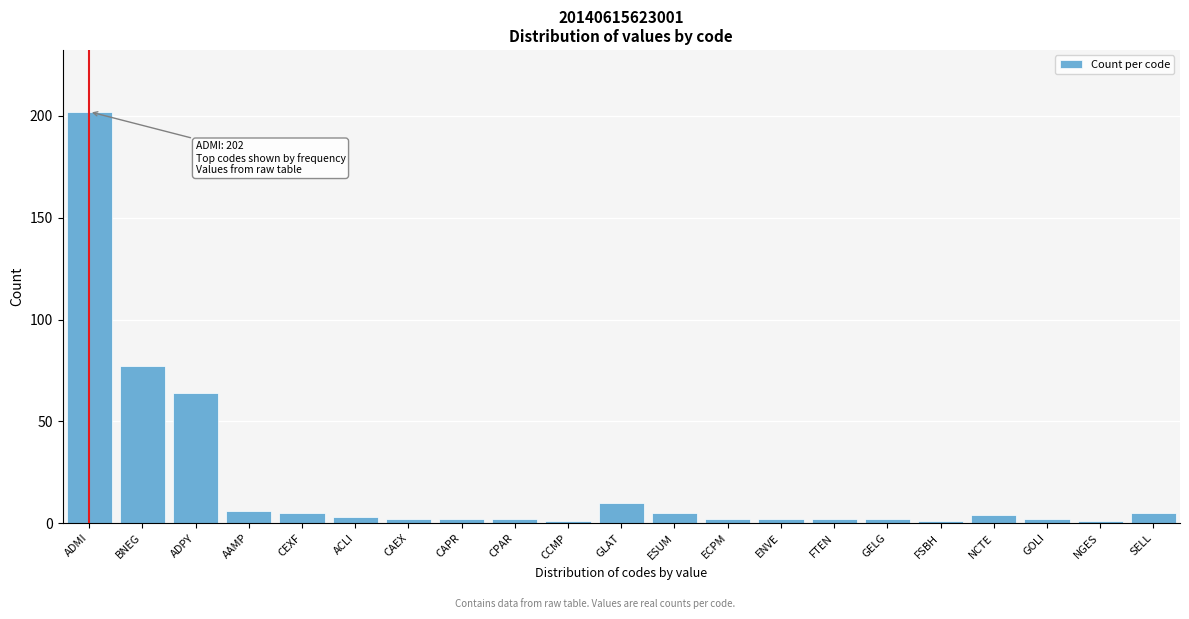

Reading left to right, list all the values displayed in this chart.

ADMI=202	BNEG=77	ADPY=64	AAMP=6	CEXF=5	ACLI=3	CAEX=2	CAPR=2	CPAR=2	CCMP=1	GLAT=10	ESUM=5	ECPM=2	ENVE=2	FTEN=2	GELG=2	FSBH=1	NCTE=4	GOLI=2	NGES=1	SELL=5